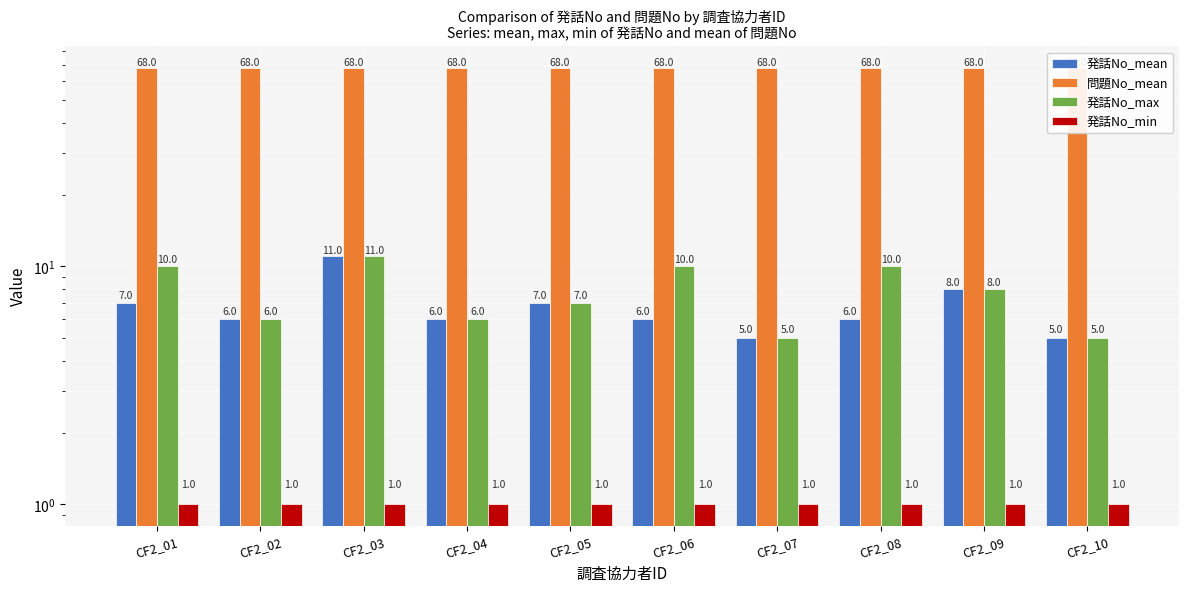

At how many categories does at least one series exceed 21?

10